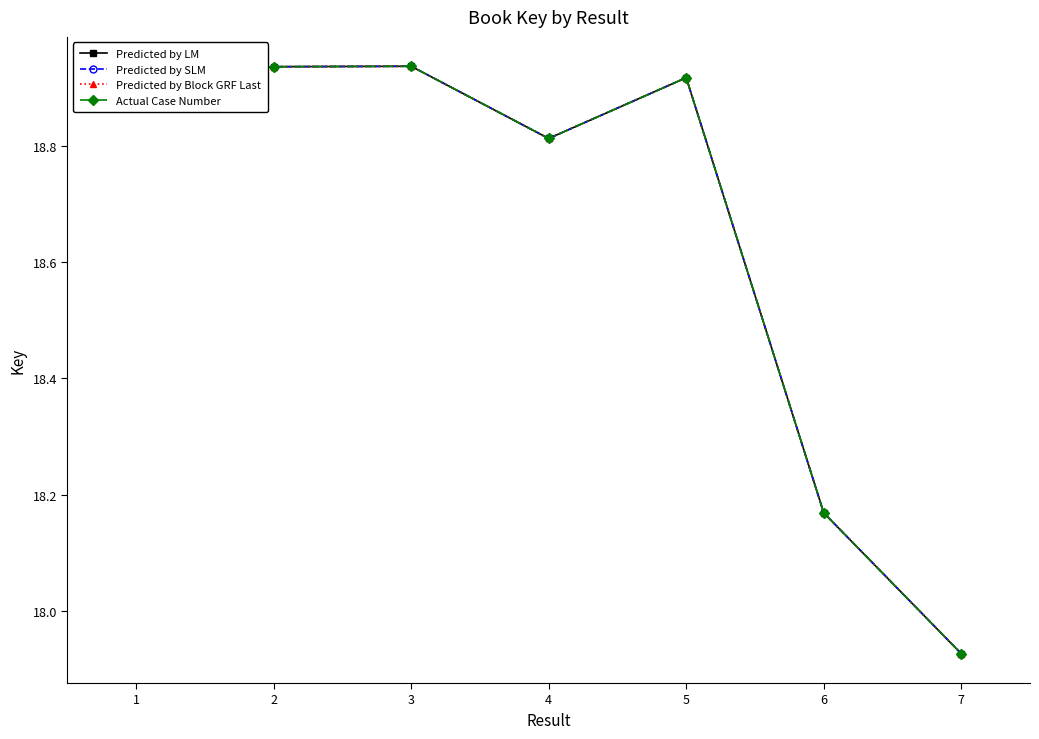

What is the value of the Predicted by LM point at the 6th from the left?

18.2